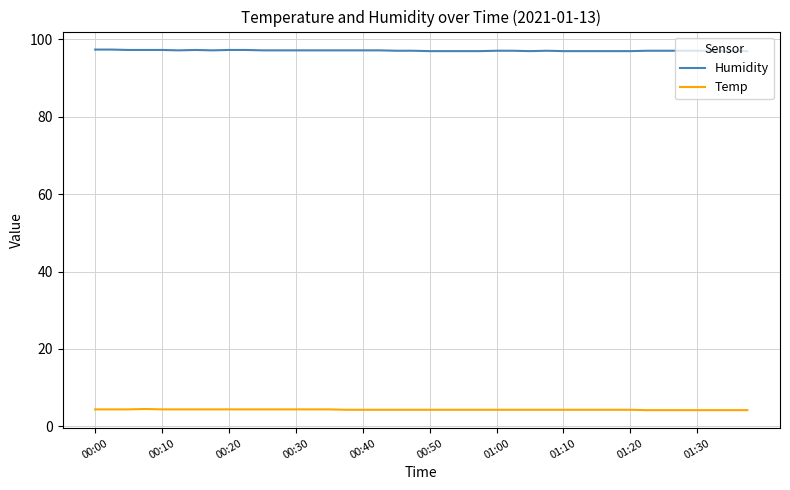

List the series in order of their overall mean, highest first.

Humidity, Temp